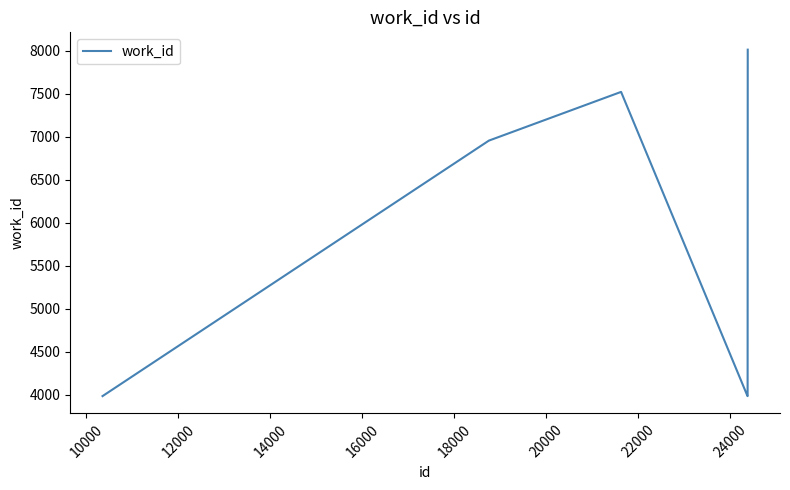

What is the maximum value shown in the chart?

8013